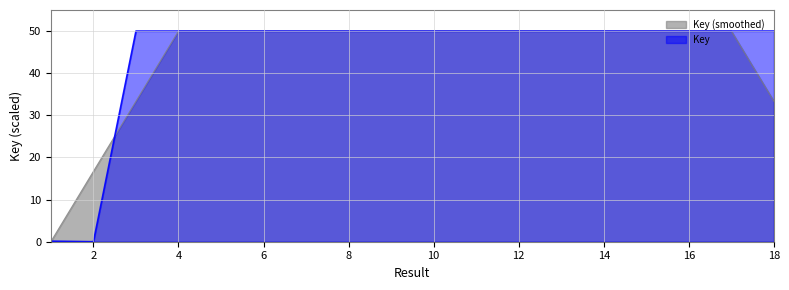

What is the difference between the maximum and minimum values?

50.0